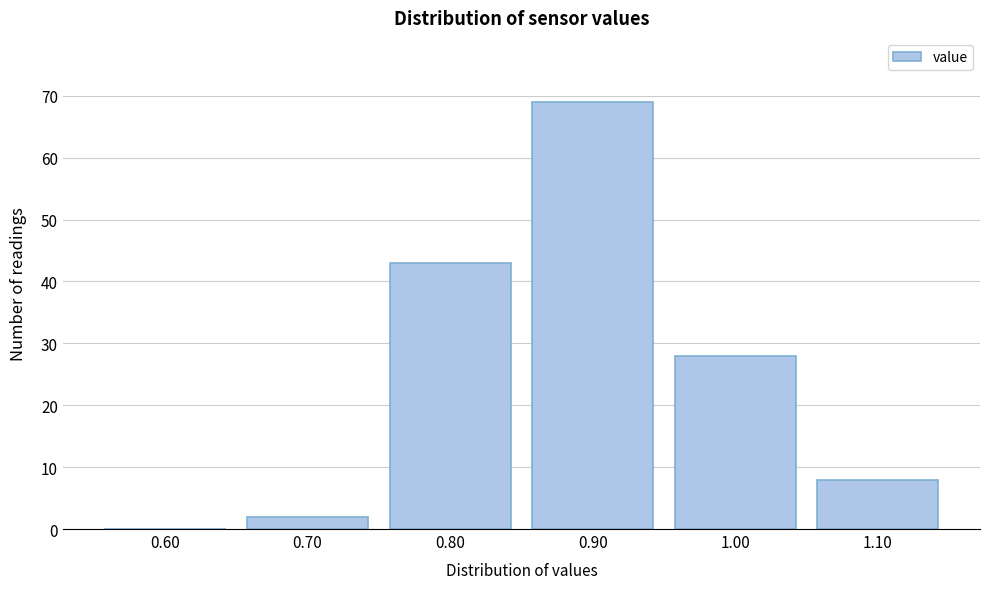

Reading right to left, what are all the values shown in this chart?

1.10=8	1.00=28	0.90=69	0.80=43	0.70=2	0.60=0